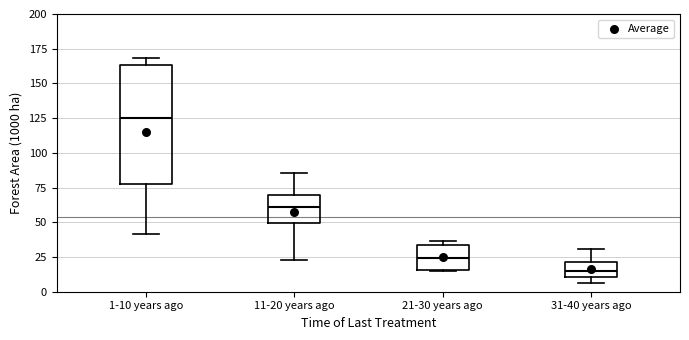

Reading left to right, transcribe this box plot: for each box, give where its median line is, the range the box spans, and where its two whiskers end, as read against the y-axis. The values are not printed on the chart, so give them approximately, as read against the axis.

1-10 years ago: median 125, box 75 to 165, whiskers 40 to 170
11-20 years ago: median 60, box 50 to 70, whiskers 25 to 85
21-30 years ago: median 25, box 15 to 35, whiskers 15 to 35 (just above the box's upper edge)
31-40 years ago: median 15, box 10 to 20, whiskers 5 to 30